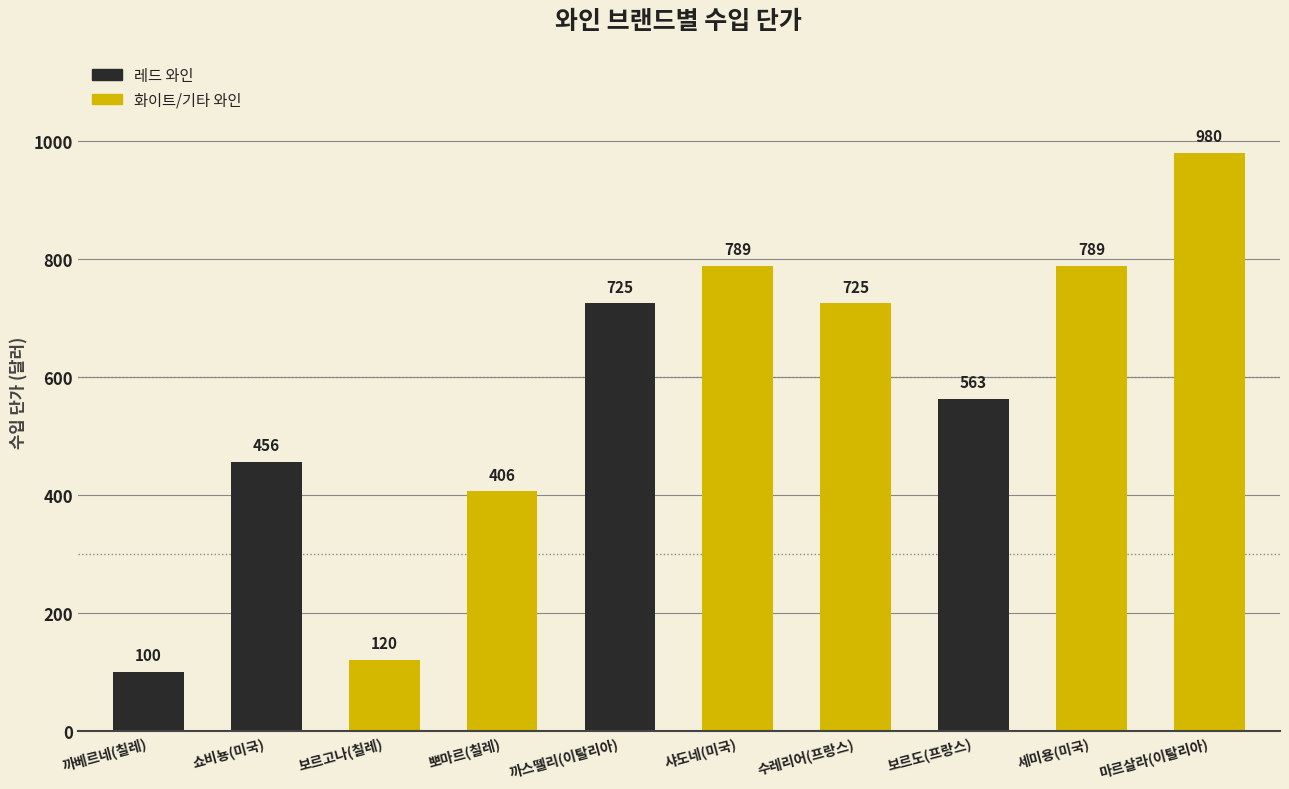

What is the sum of all values?

5653